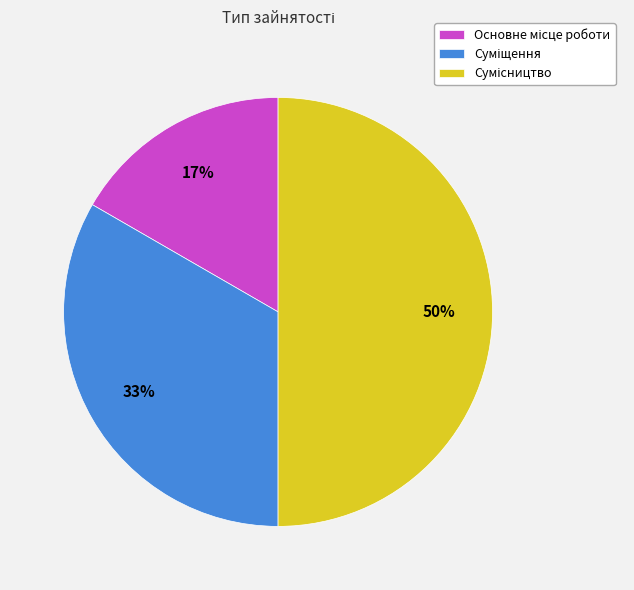

To the nearest percent, what is the difference between the largest and smallest slice percentages?

33%